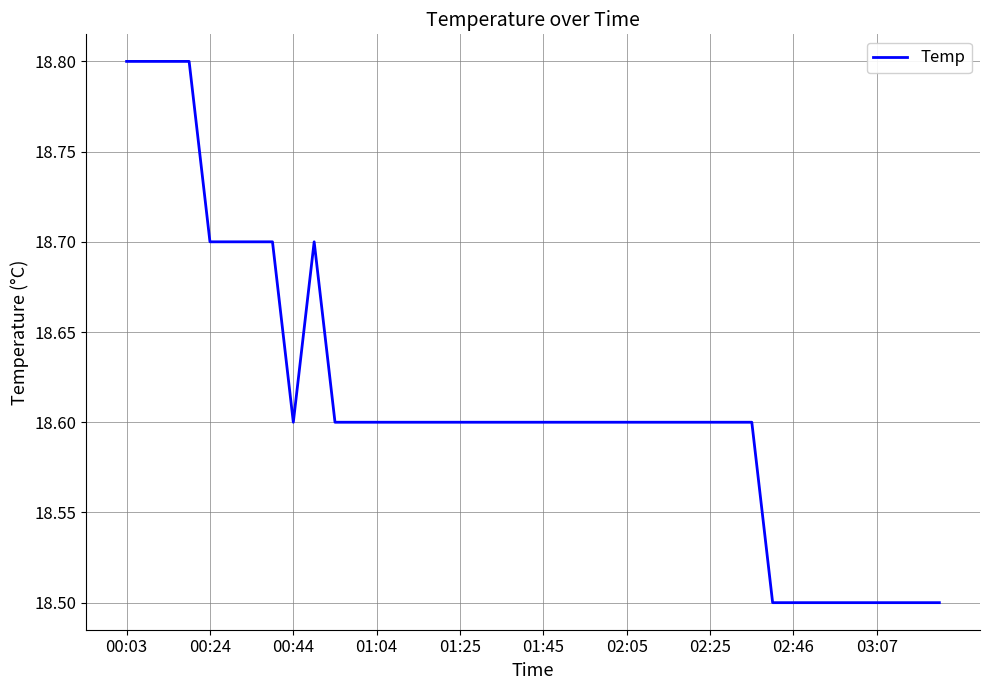

Reading right to left, transcribe all the data shown in this chart.

18.5	18.5	18.5	18.5	18.5	18.5	18.5	18.5	18.5	18.6	18.6	18.6	18.6	18.6	18.6	18.6	18.6	18.6	18.6	18.6	18.6	18.6	18.6	18.6	18.6	18.6	18.6	18.6	18.6	18.6	18.7	18.6	18.7	18.7	18.7	18.7	18.8	18.8	18.8	18.8